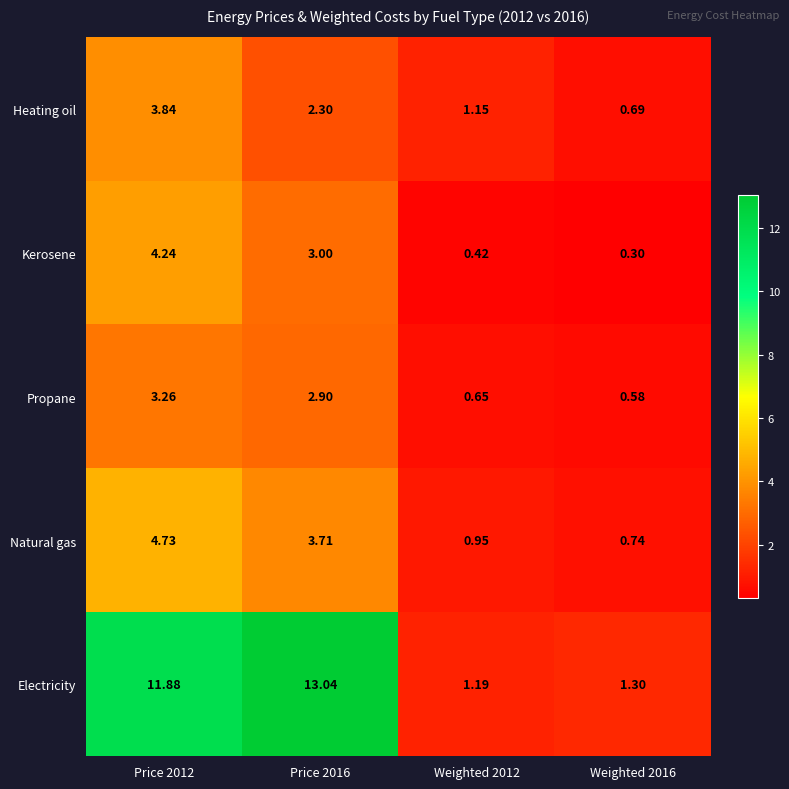

At which category is the sum across all series the highest?

Price 2012